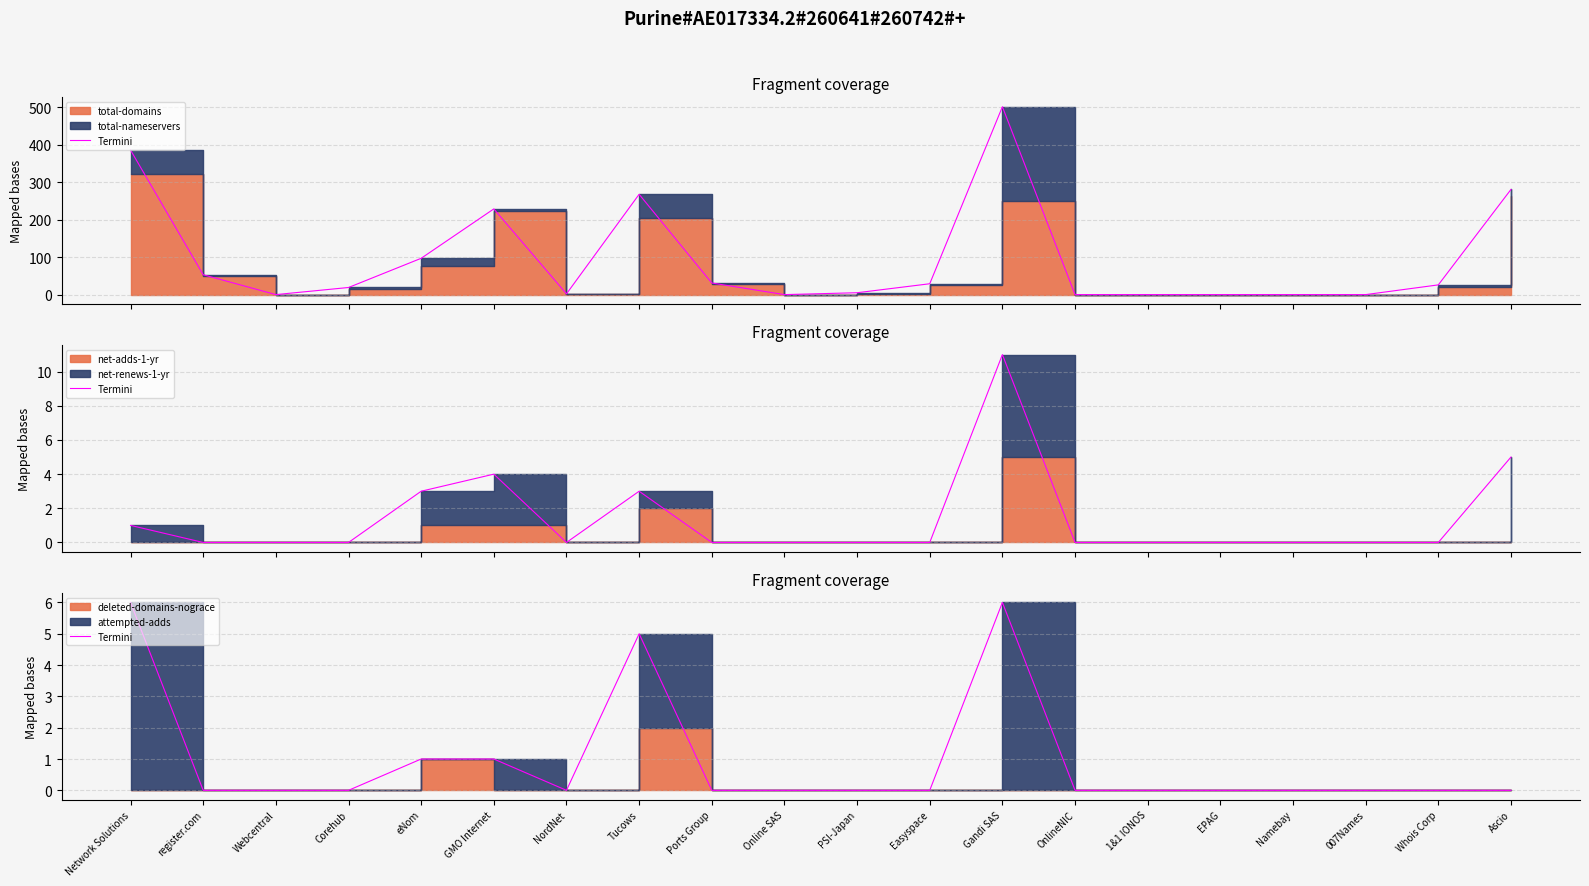

What is the label of the 19th point from the right?

register.com